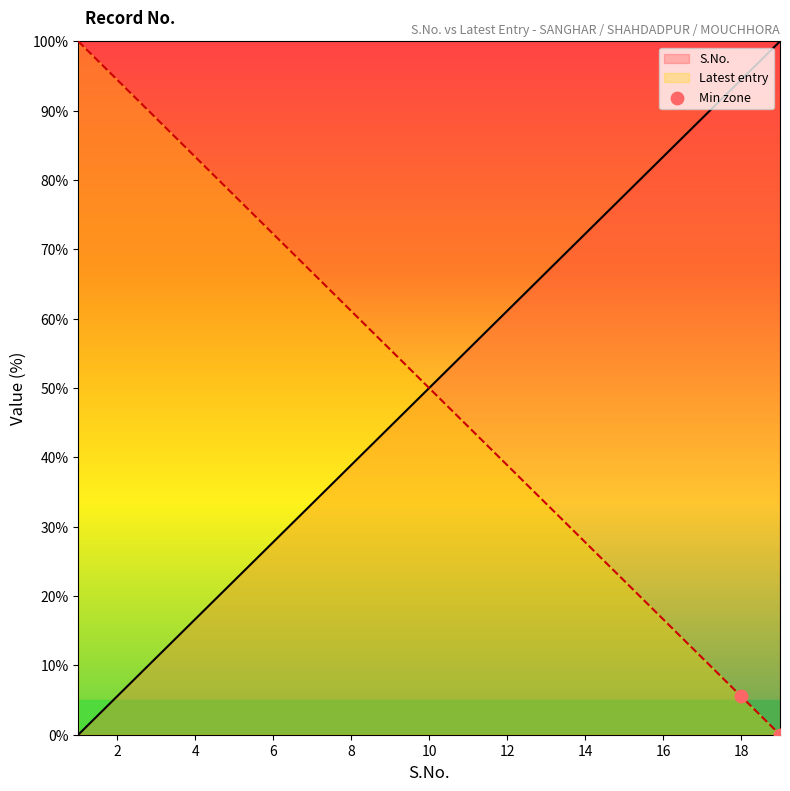

What is the total value across all series at 7?

100.0